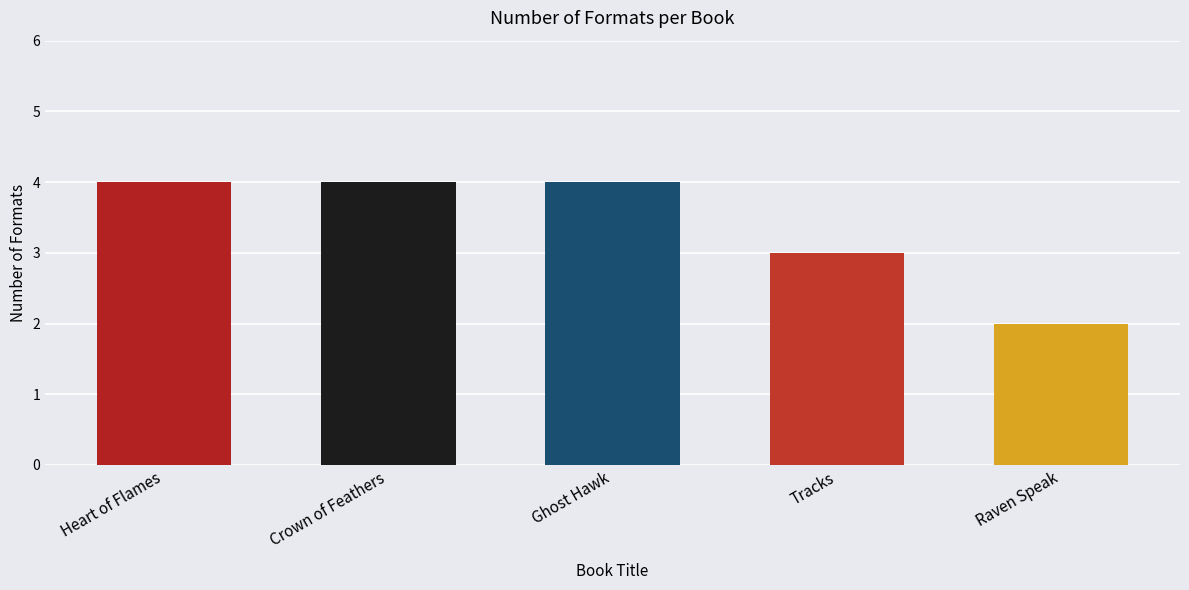

What is the minimum value shown in the chart?

2